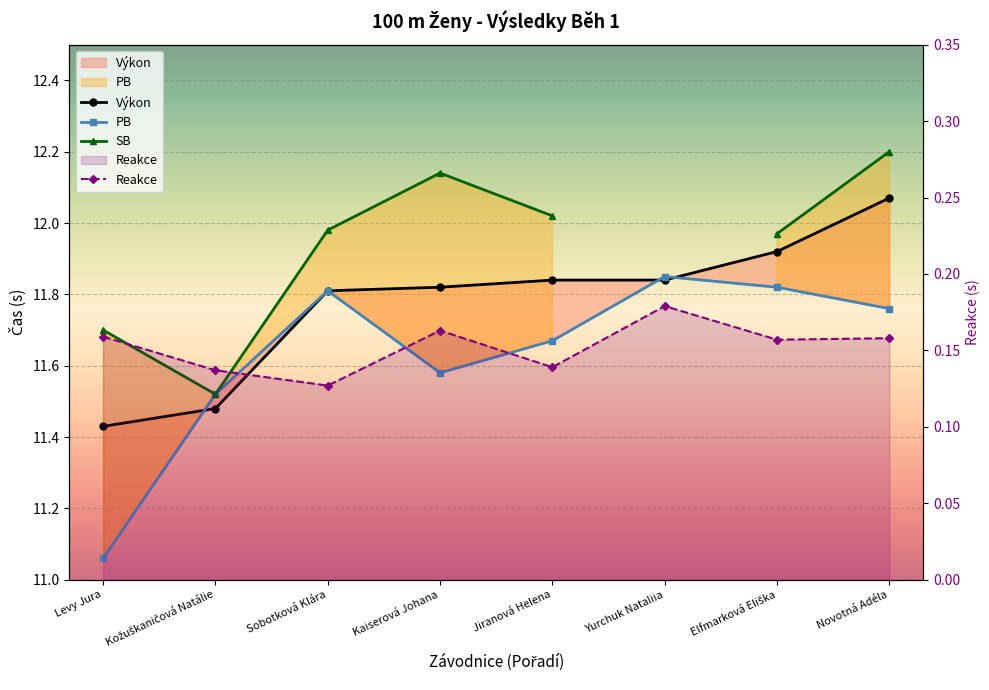

Where is the first local minimum for PB?

Kaiserová Johana